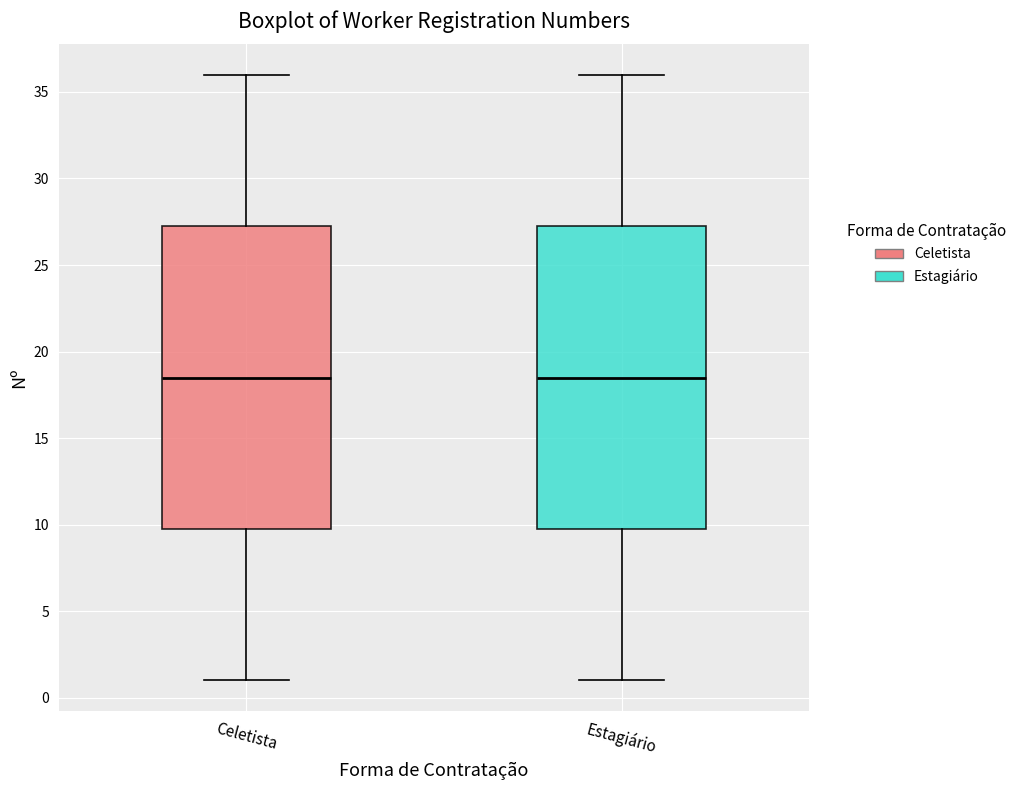

Where is the lower edge of the box for Celetista on the y-axis? The values are not printed on the chart, so give them approximately, as read against the axis.

10.0